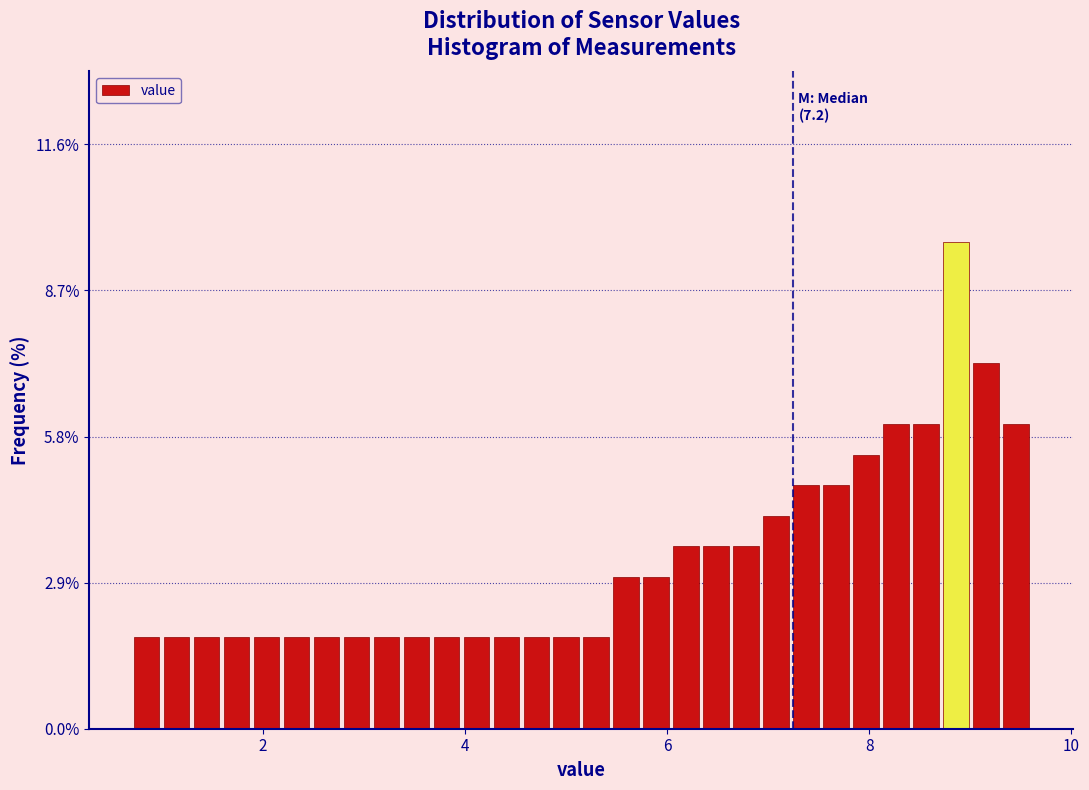

Around what value on the x-axis is the tallest bar? Give the approximate position of its centre, as read against the axis.

8.8